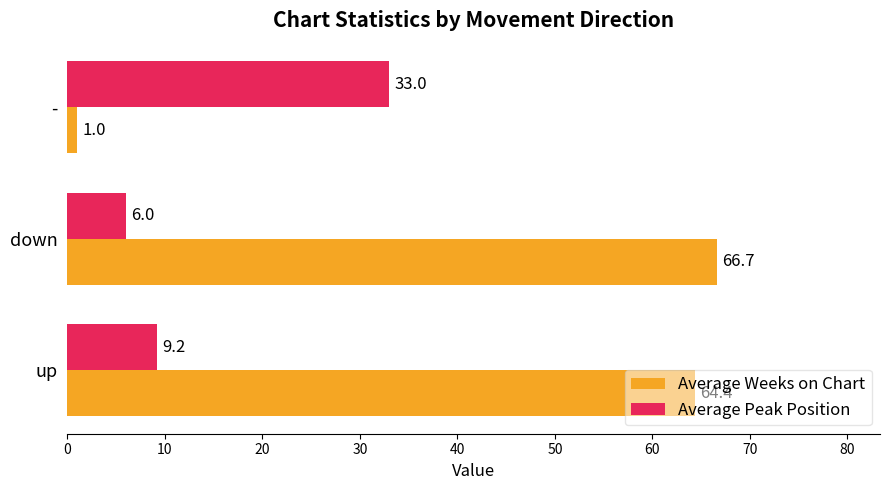

What is the sum of the Average Weeks on Chart values at - and up?

65.4